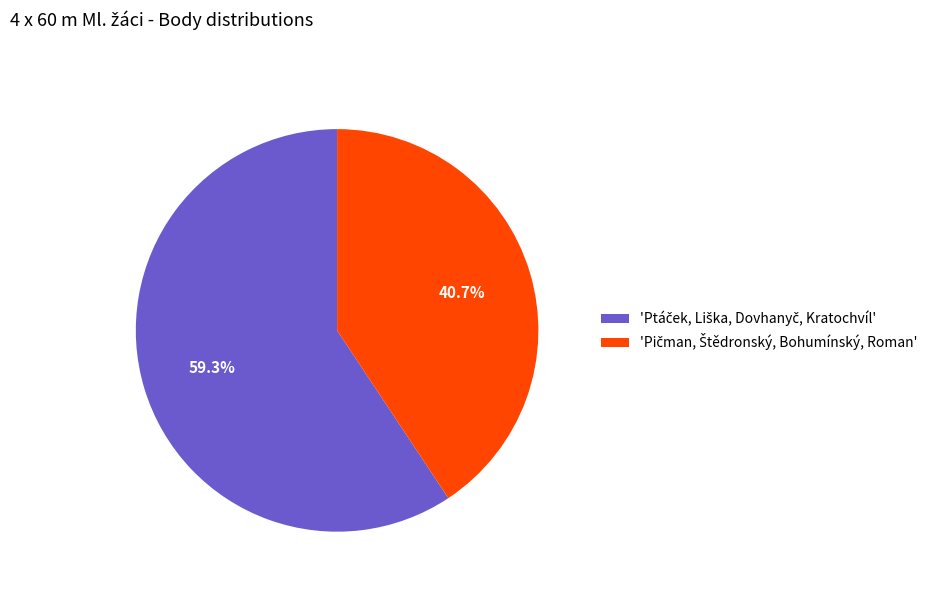

Does any single category account for the majority?

Yes